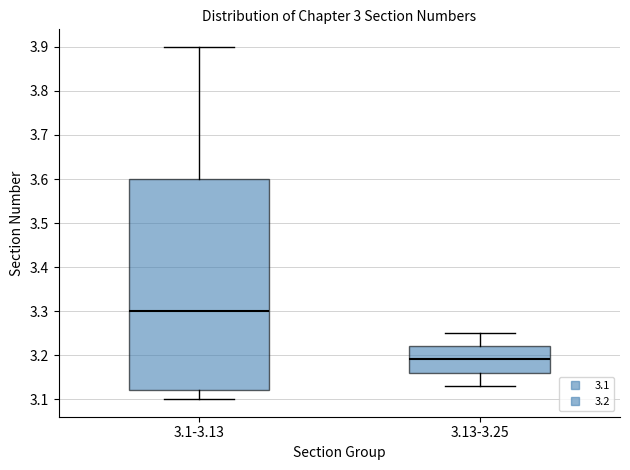

Where does the median line of the box for 3.1-3.13 sit on the y-axis? The values are not printed on the chart, so give them approximately, as read against the axis.

3.30